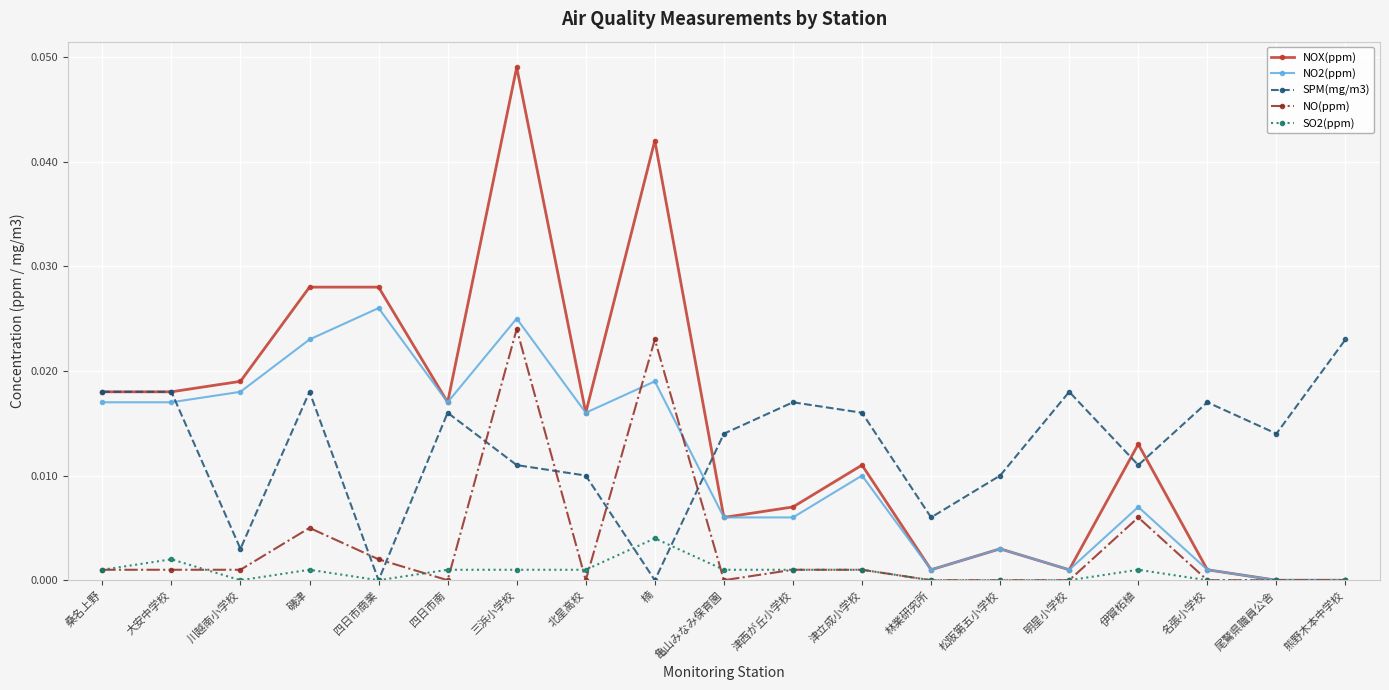

Between 三浜小学校 and 名張小学校, which series saw the biggest shift?

NOX(ppm)